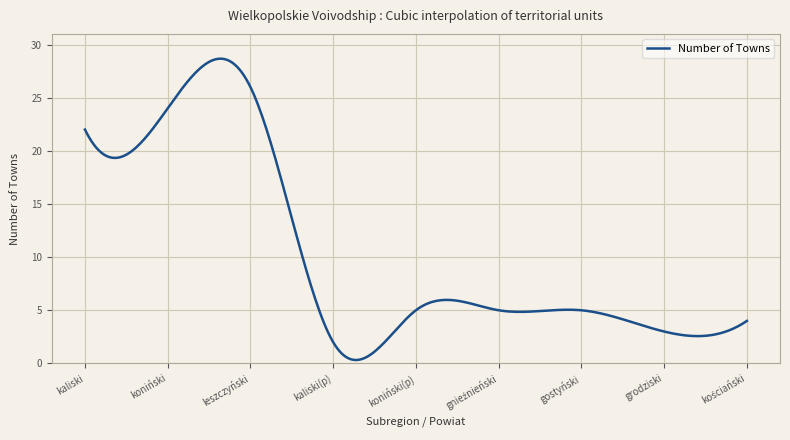

What is the difference between the maximum and minimum values?

28.3